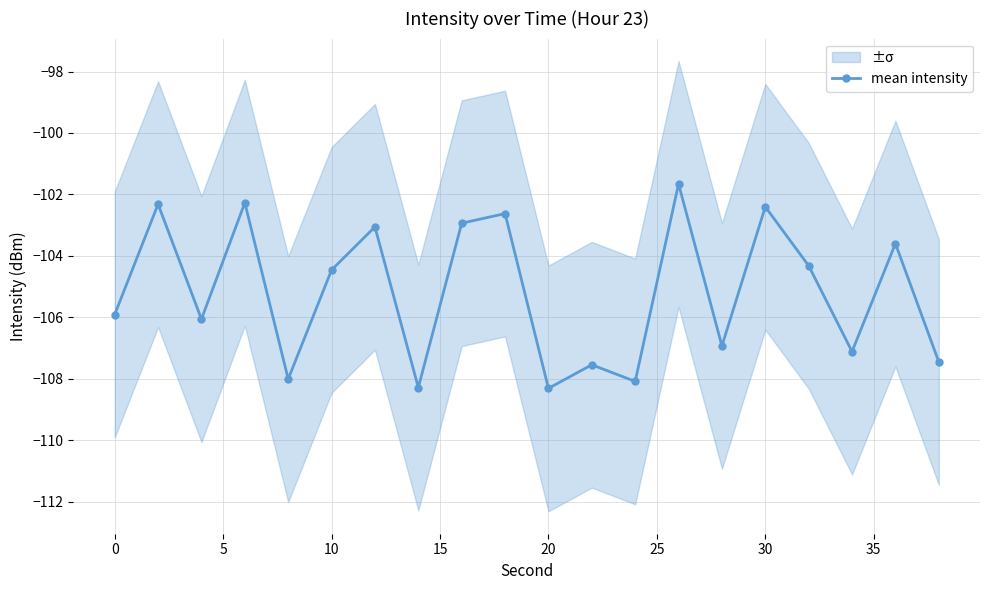

How many interior local peaks does the mean intensity series have?

8